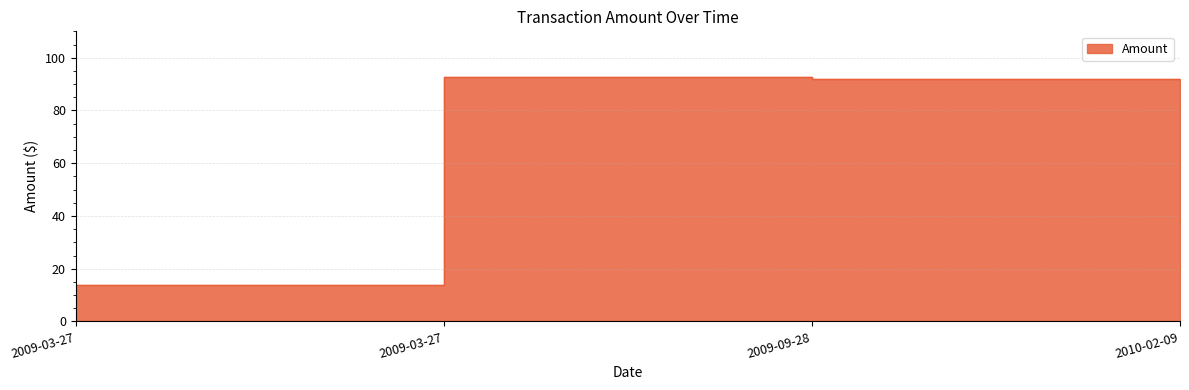

Does the chart display data point markers on the line(s)?

No